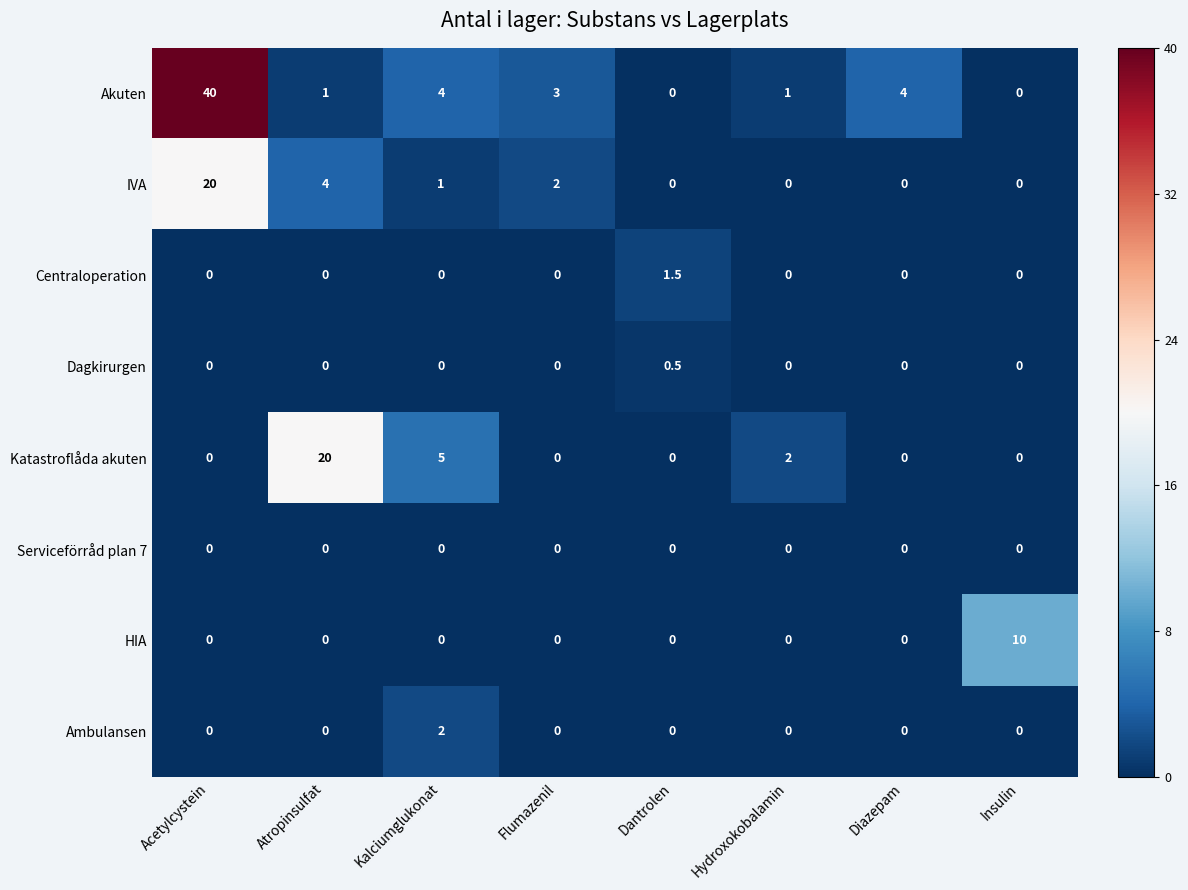

What is the difference between the maximum and second lowest values in the Katastroflåda akuten series?

20.0